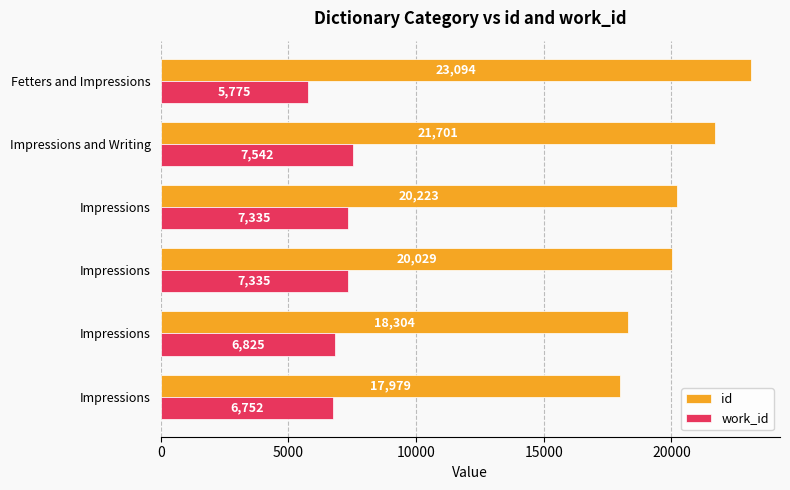

List the series in order of their overall mean, lowest first.

work_id, id